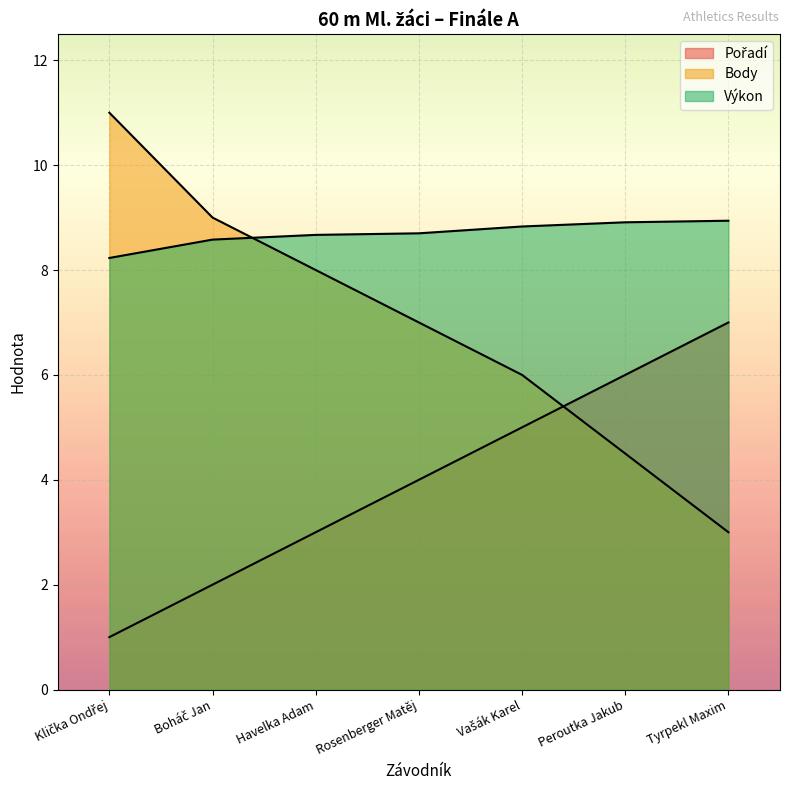

Which series ends up on top after the final intersection of Výkon and Body?

Výkon